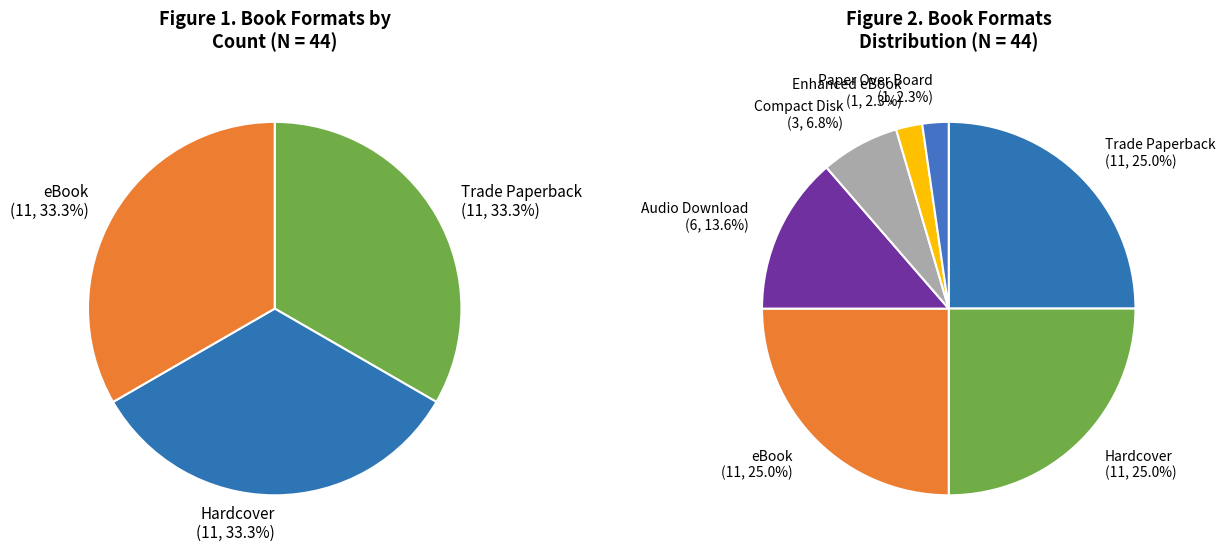

The eBook slice represents 33% of the pie. True or false?

False